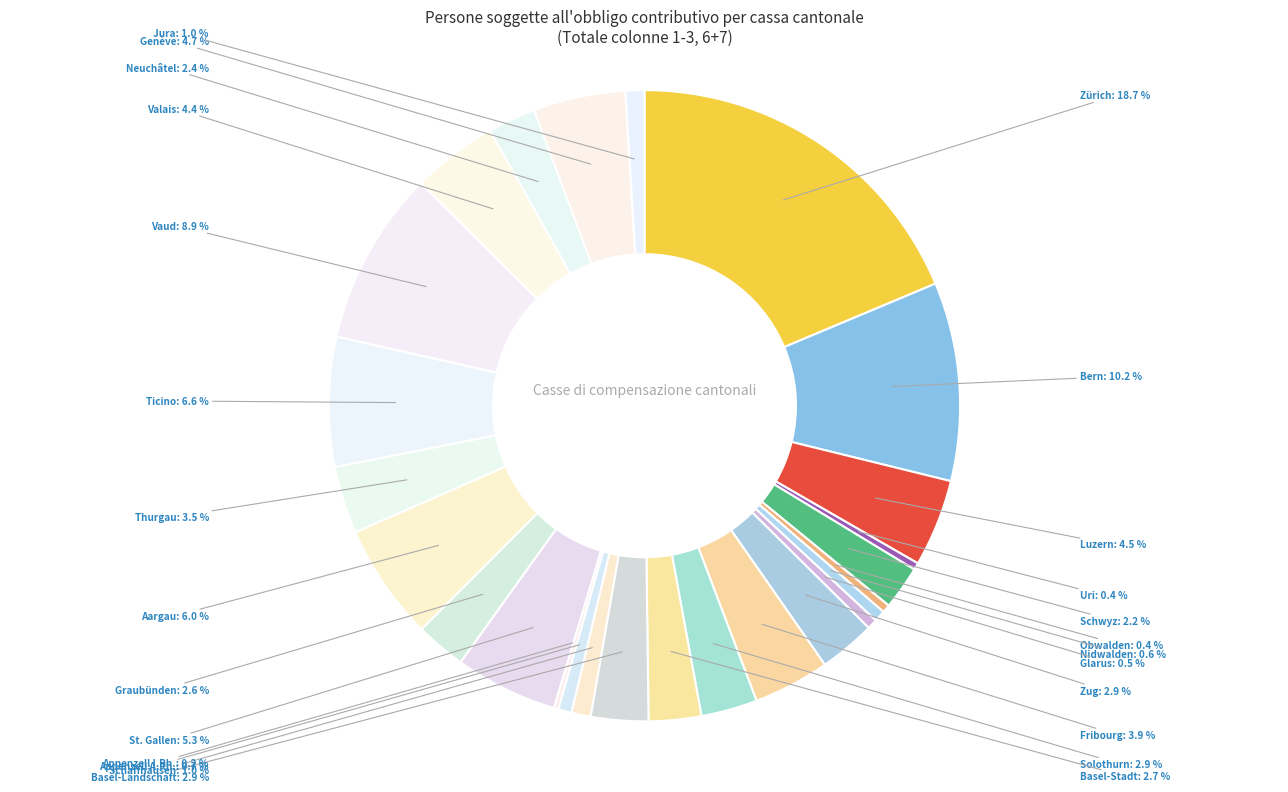

How many slices are in this pie chart?

26